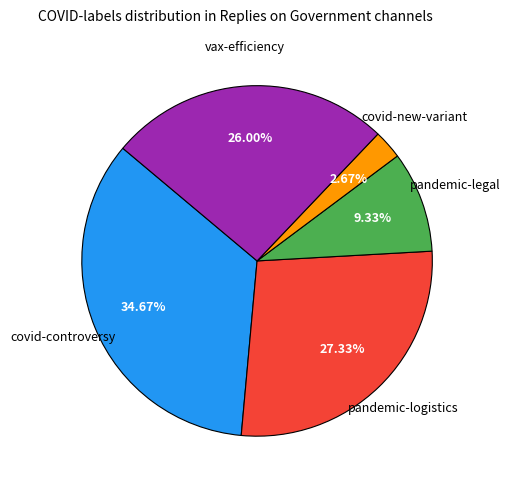

Is there any slice that represents more than half of the pie?

No